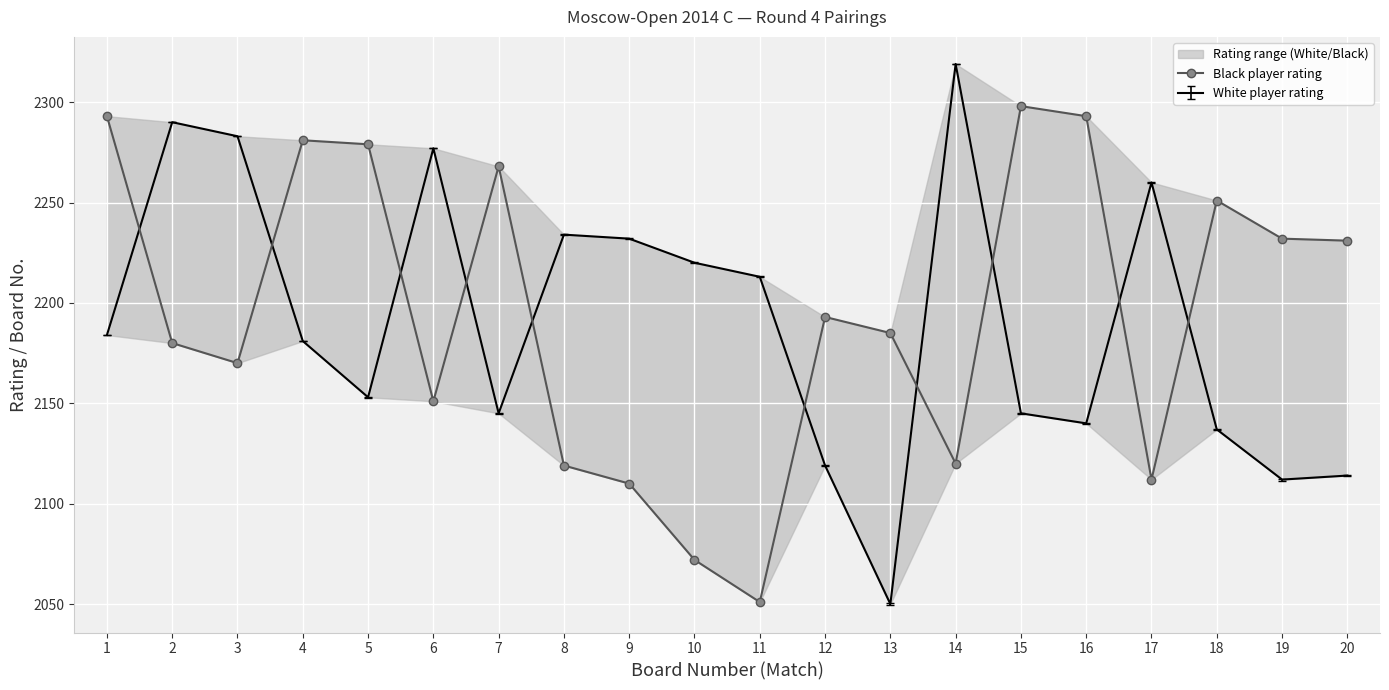

What is the average value?

2194